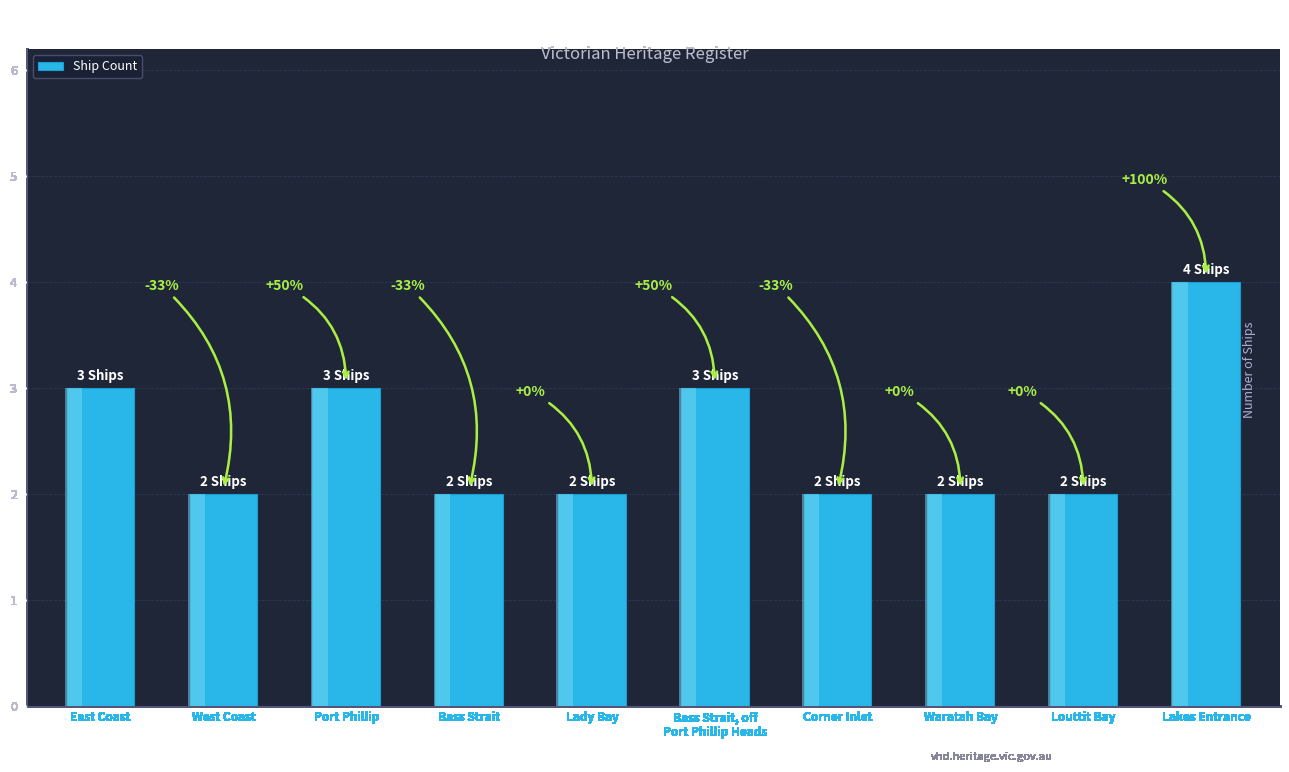

The value at East Coast is 2. True or false?

False